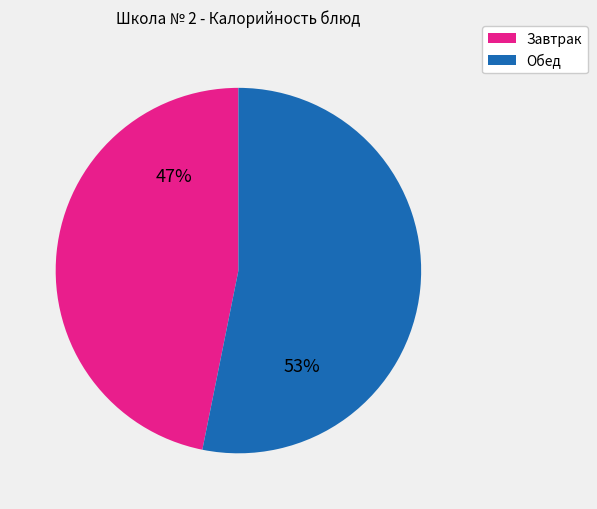

To the nearest percent, what is the difference between the largest and smallest slice percentages?

6%